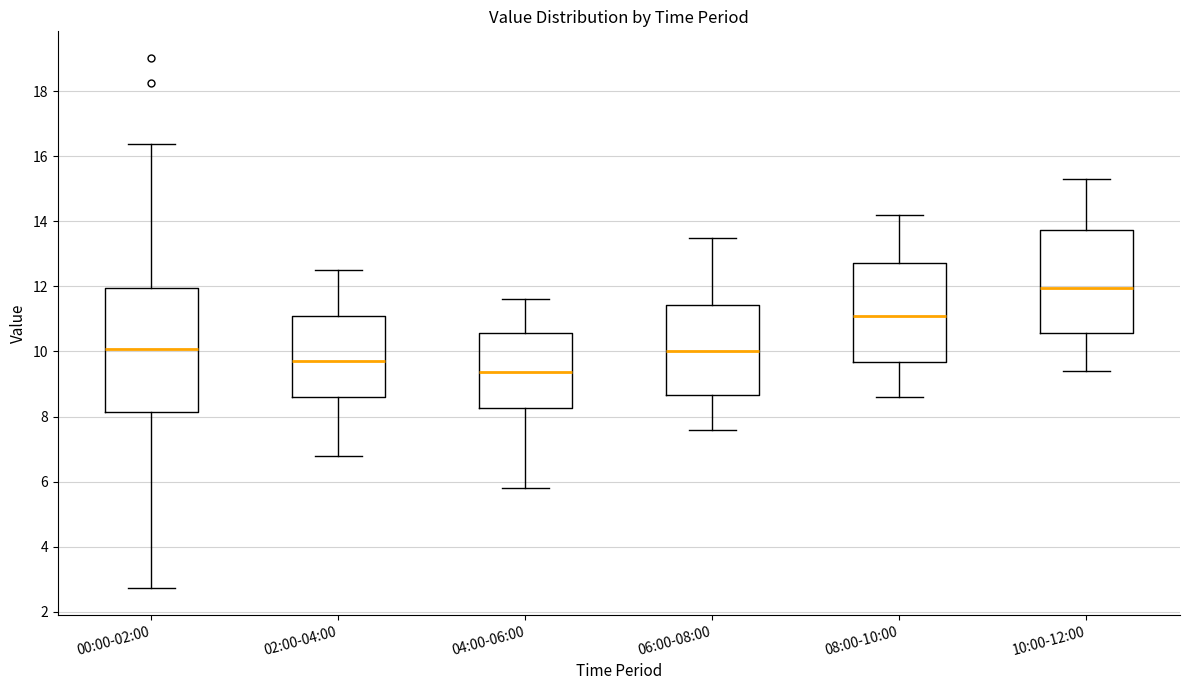

Where does the upper whisker of the box for 08:00-10:00 end on the y-axis? The values are not printed on the chart, so give them approximately, as read against the axis.

14.2